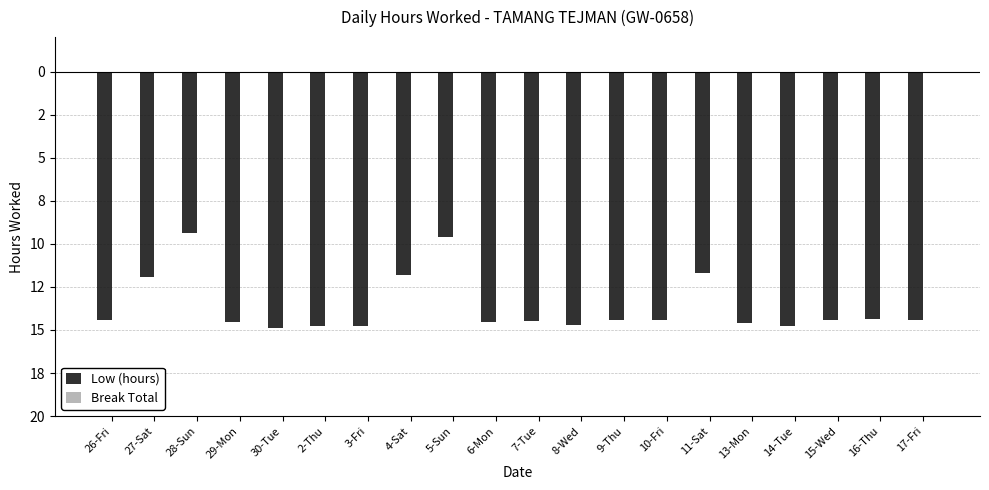

Does the chart contain any negative values?

Yes